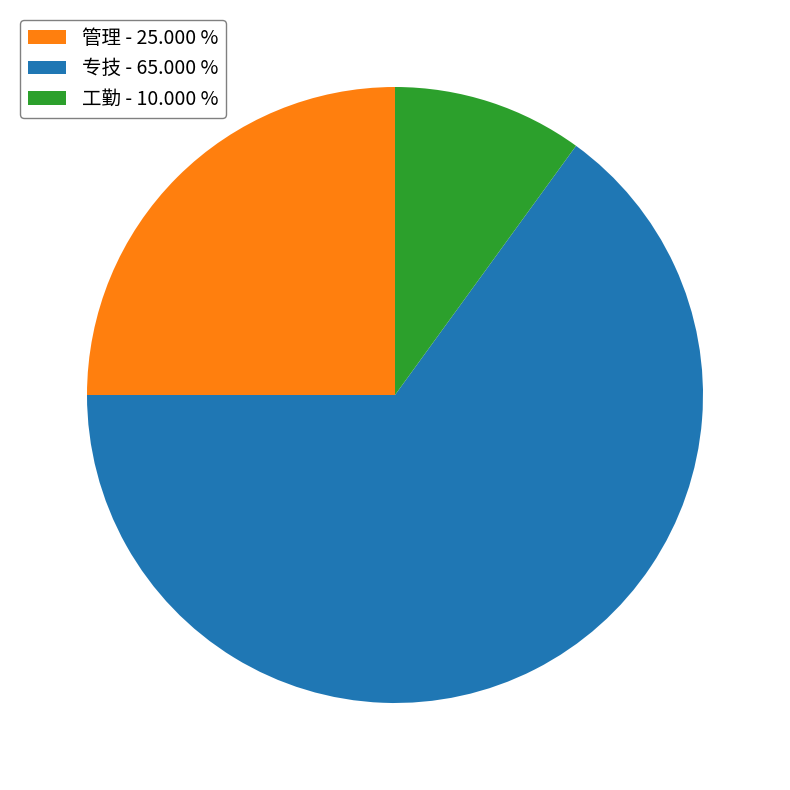

Is there any slice that represents more than half of the pie?

Yes